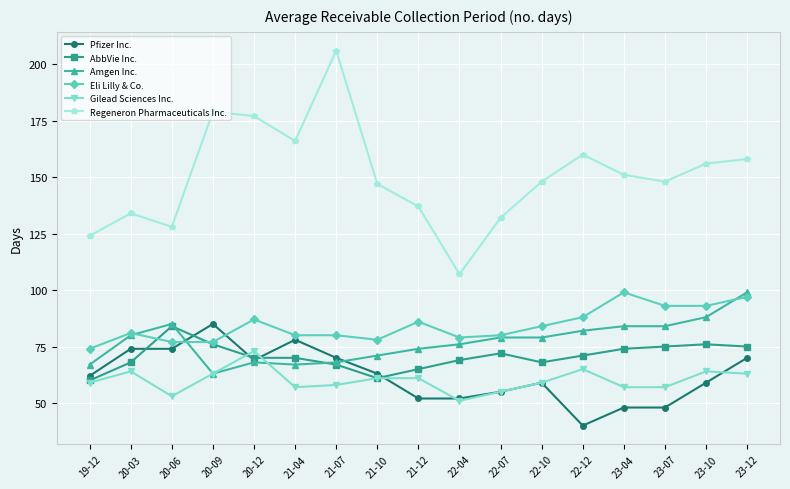

What is the maximum value for Pfizer Inc.?

85